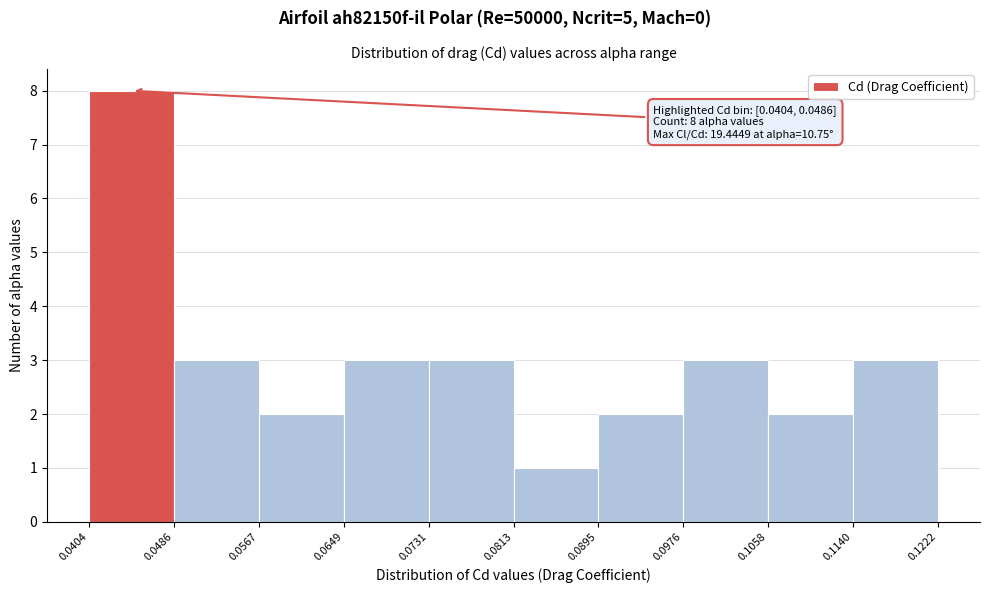

Over which range of the x-axis is the bar tallest?

0.0404 to 0.0486